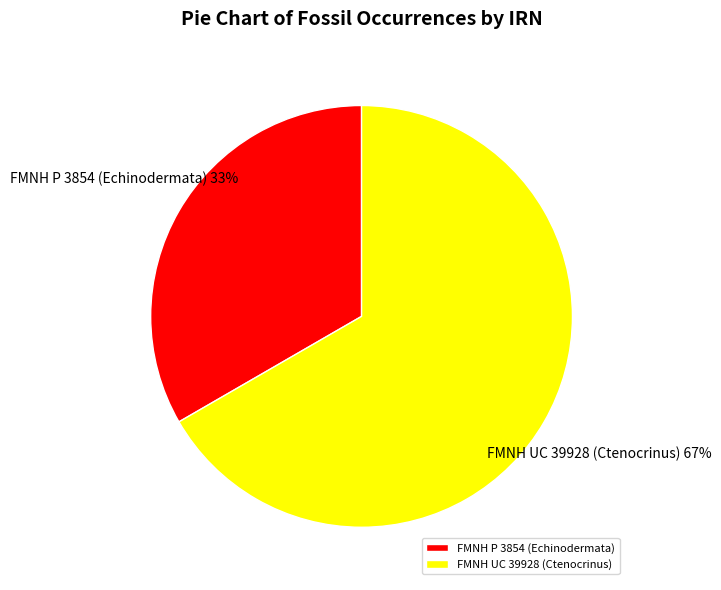

To the nearest percent, what is the combined percentage of FMNH UC 39928 (Ctenocrinus) and FMNH P 3854 (Echinodermata)?

100%